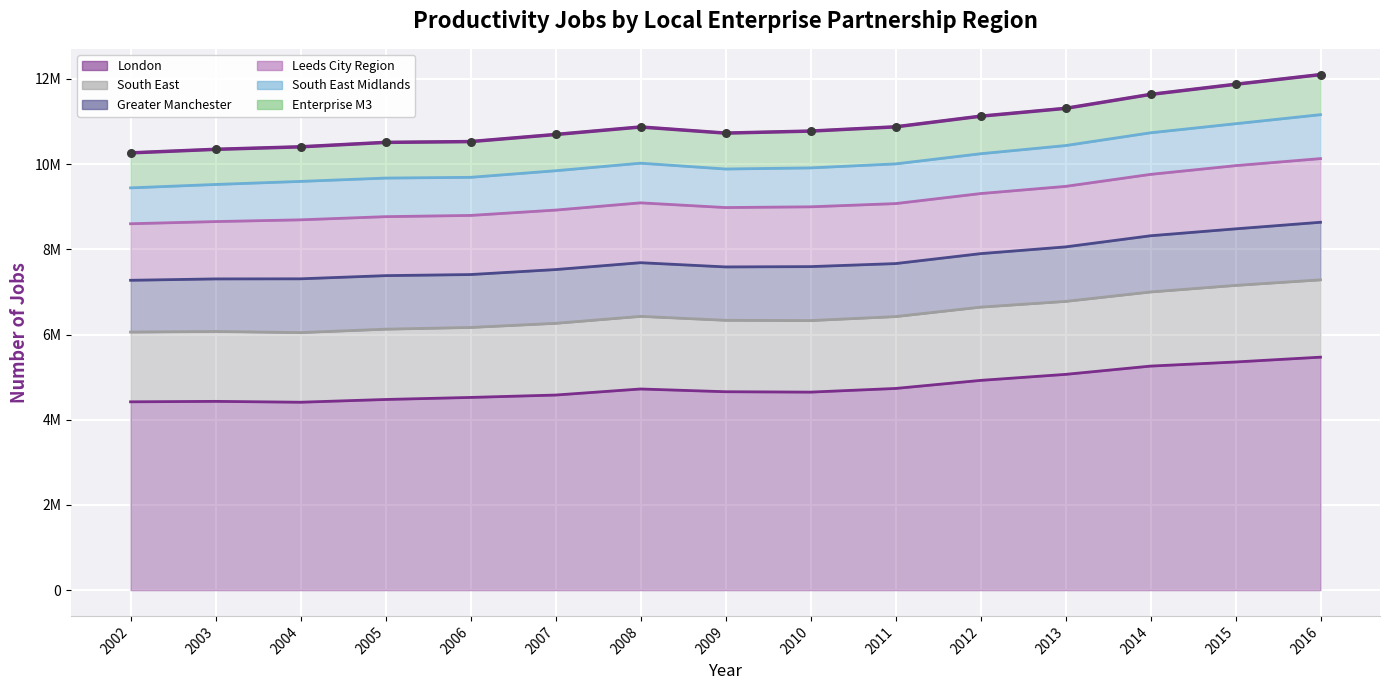

What are all the series names shown in the legend?

London, South East, Greater Manchester, Leeds City Region, South East Midlands, Enterprise M3